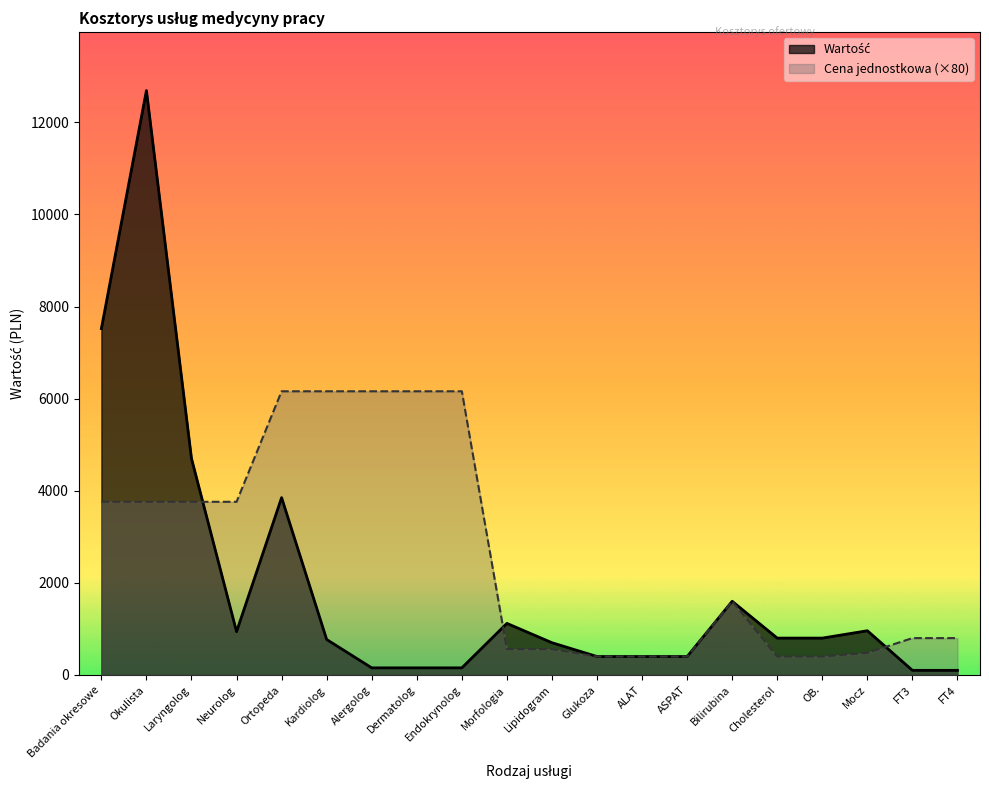

True or false: Cena jednostkowa has more than 0 points higher than both neighbors.

True